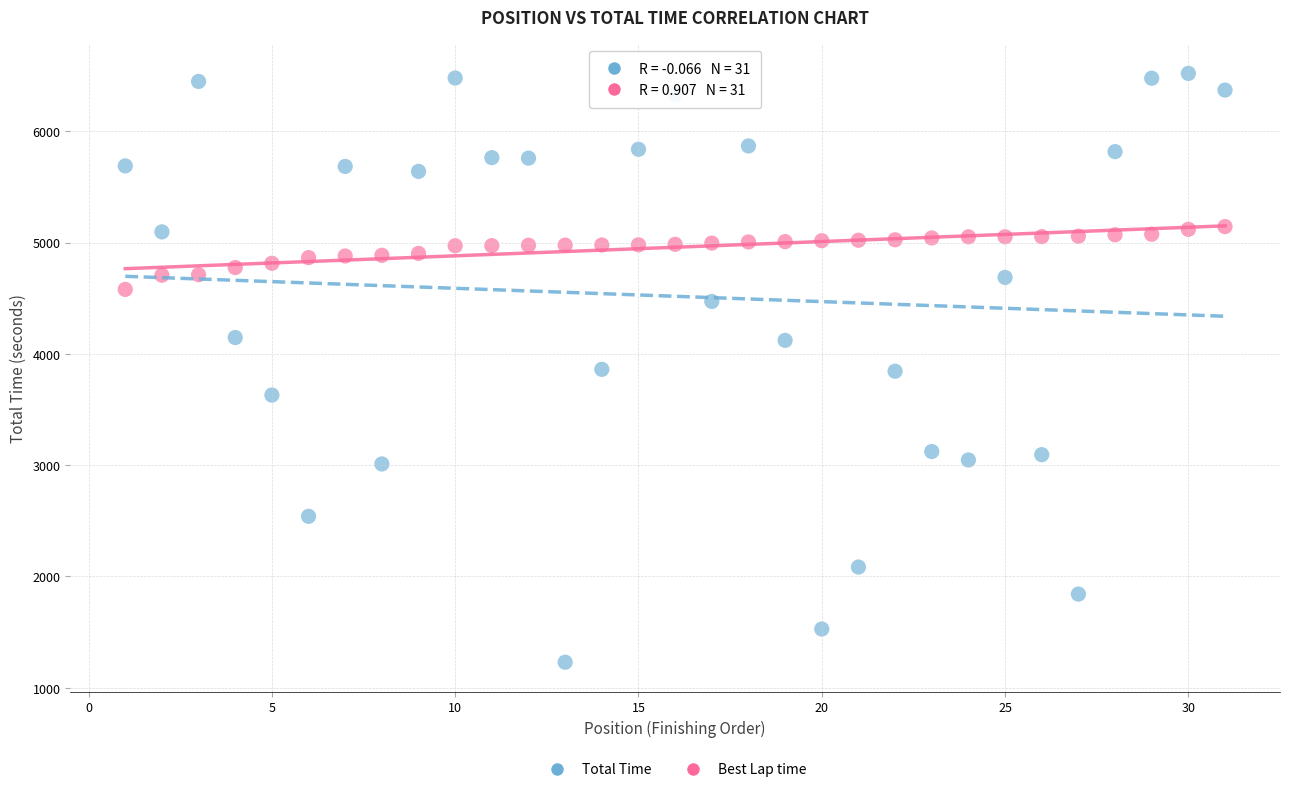

Across all data points, what is the range of Y values (max minus min)?

5289.6